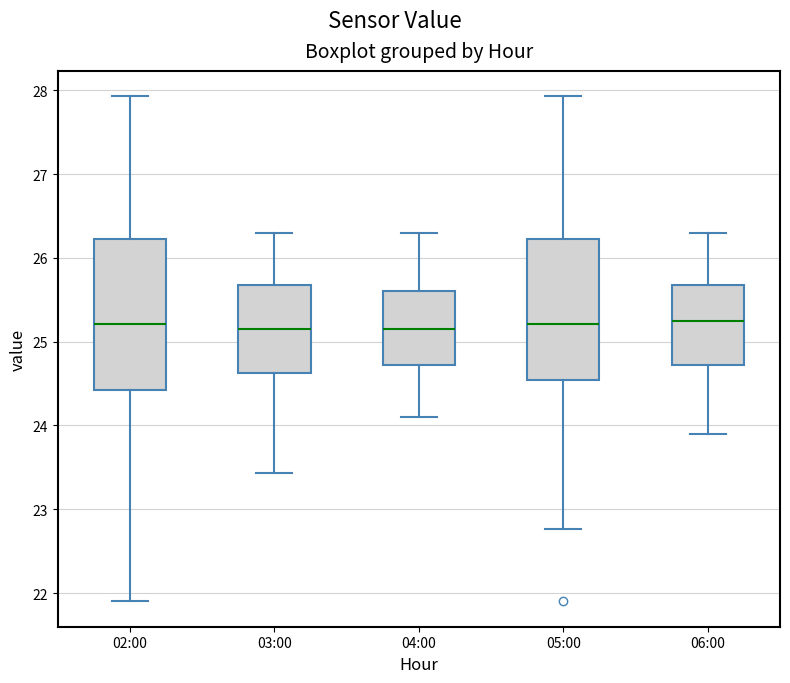

Where is the upper edge of the box for 05:00 on the y-axis? The values are not printed on the chart, so give them approximately, as read against the axis.

26.2